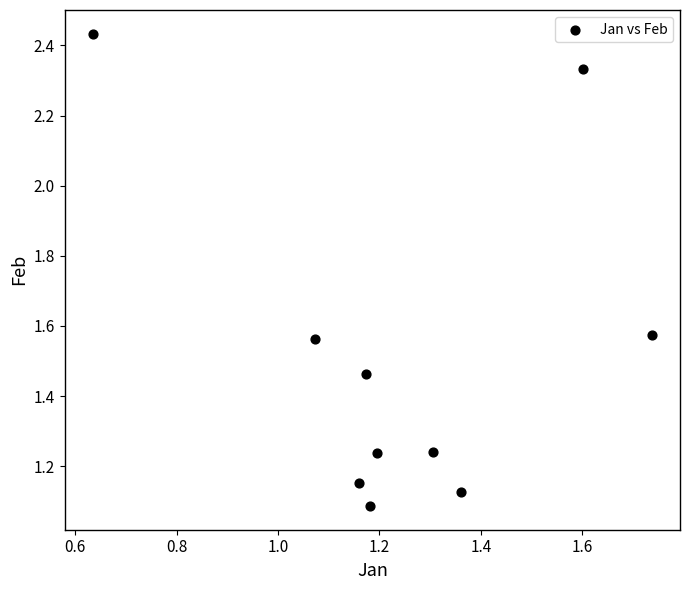

What is the range of Y values (max minus min)?

1.3